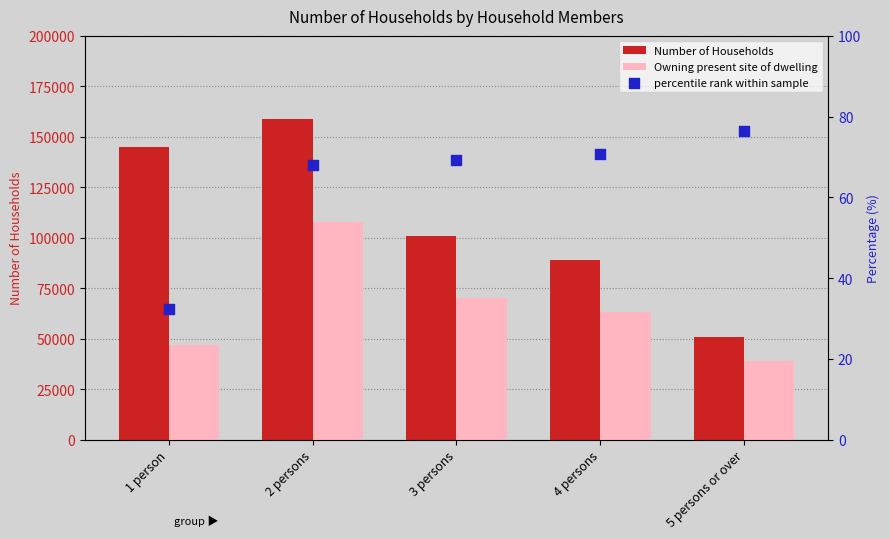

What is the total value across all series at 2 persons?

267067.9